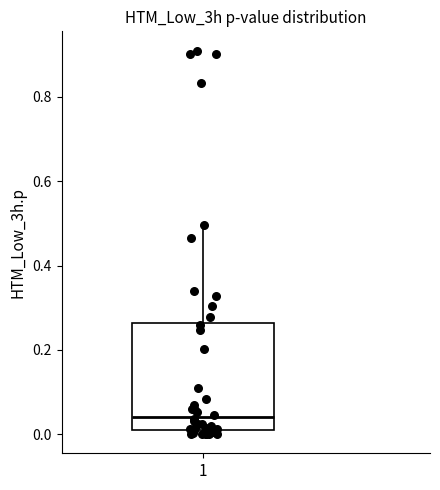

Read this box plot against the y-axis: the position of the median line, the range covered by the box, and the ends of both whiskers. The values are not printed on the chart, so give them approximately, as read against the axis.

median 0.04, box 0.00 to 0.26, whiskers 0.00 (just below the box's lower edge) to 0.50